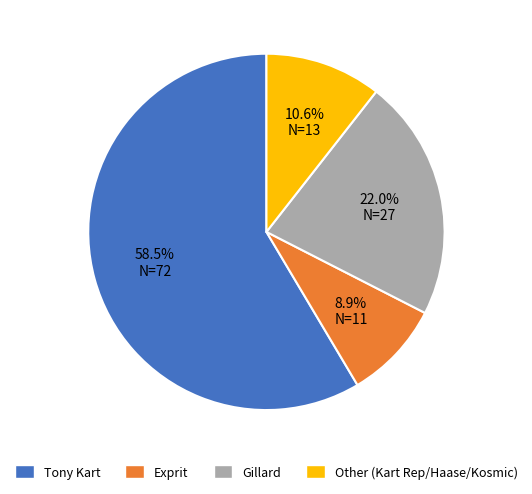

Is there any slice that represents more than half of the pie?

Yes